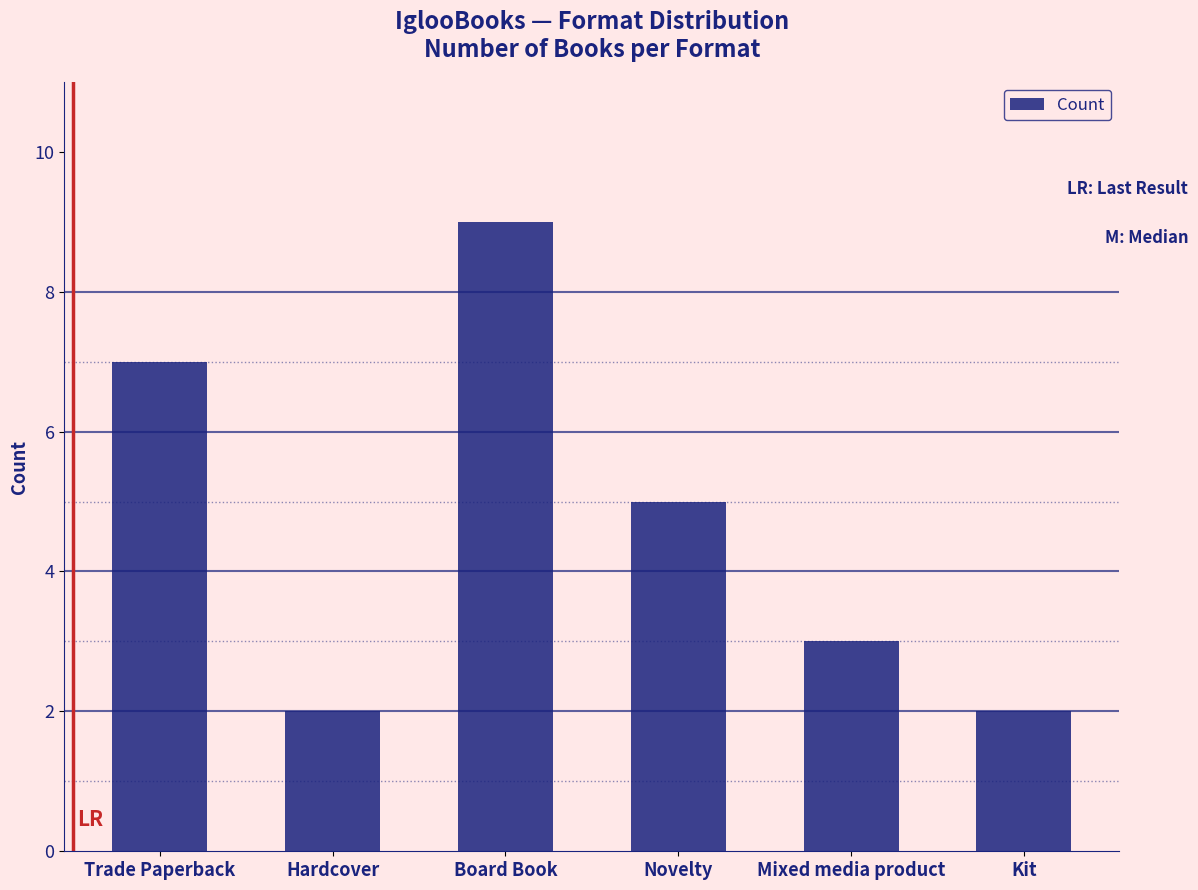

What is the value of the 1st bar from the left?

7